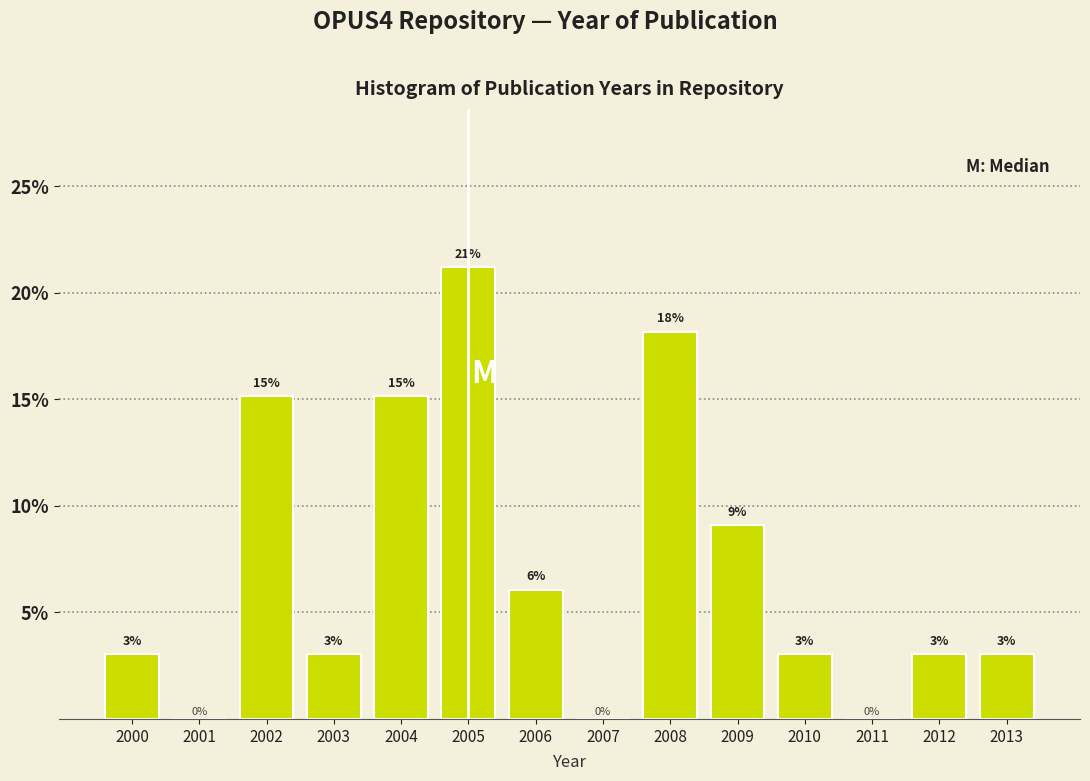

What is the maximum value shown in the chart?

21.2